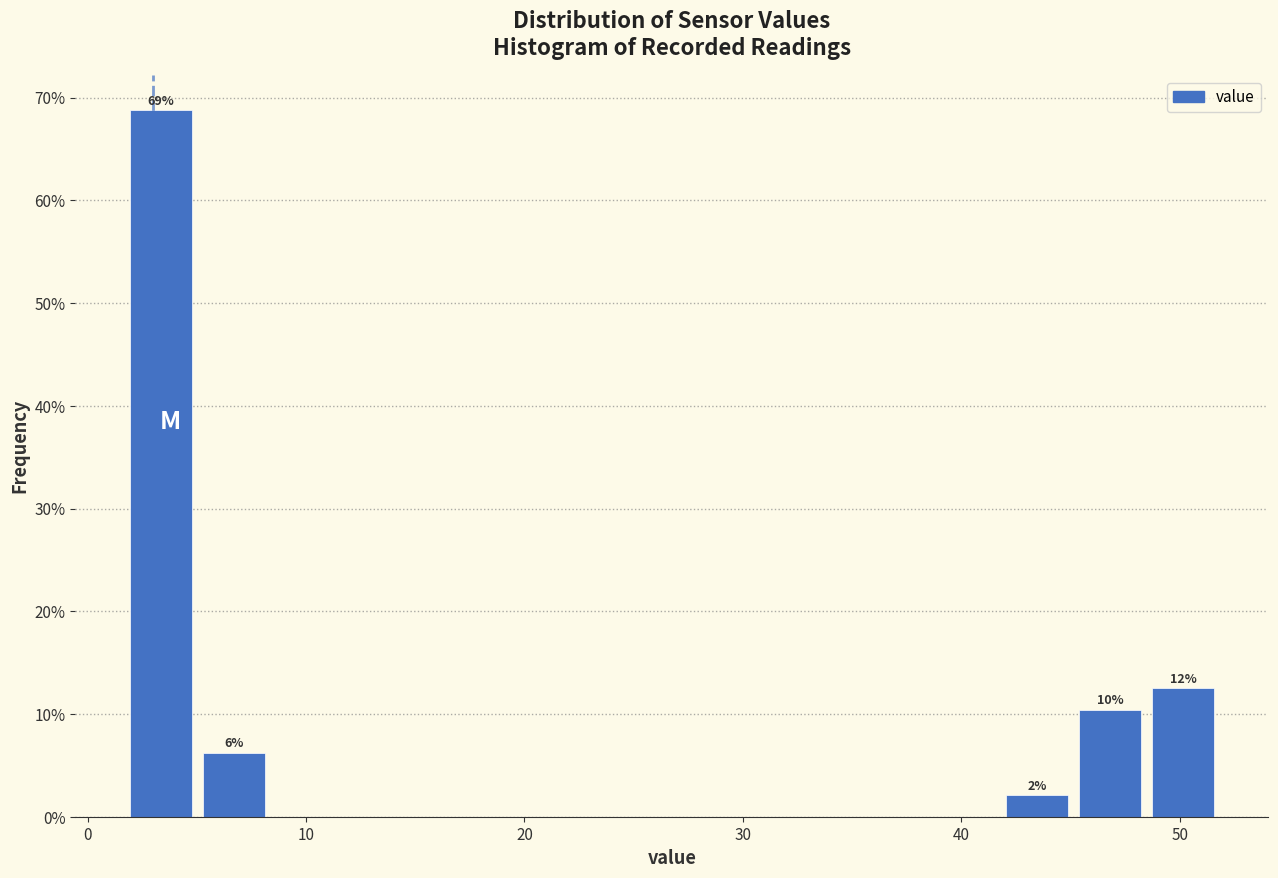

Around what value on the x-axis is the tallest bar? Give the approximate position of its centre, as read against the axis.

3